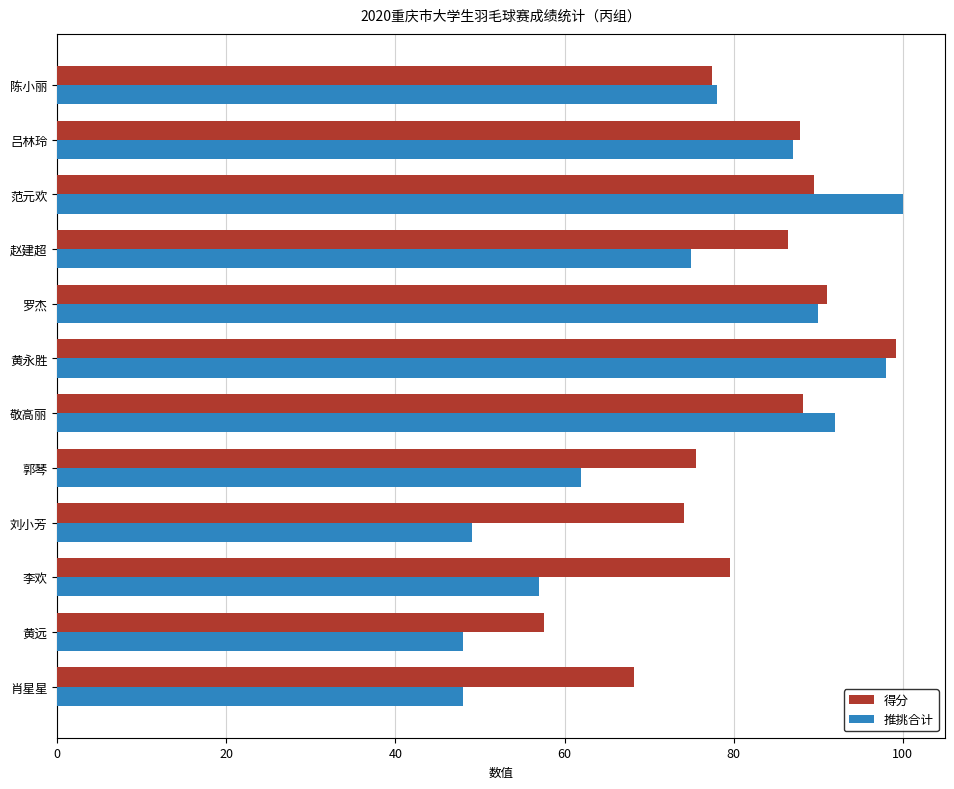

The 推挑合计 series shows 100.0 at 范元欢. True or false?

True